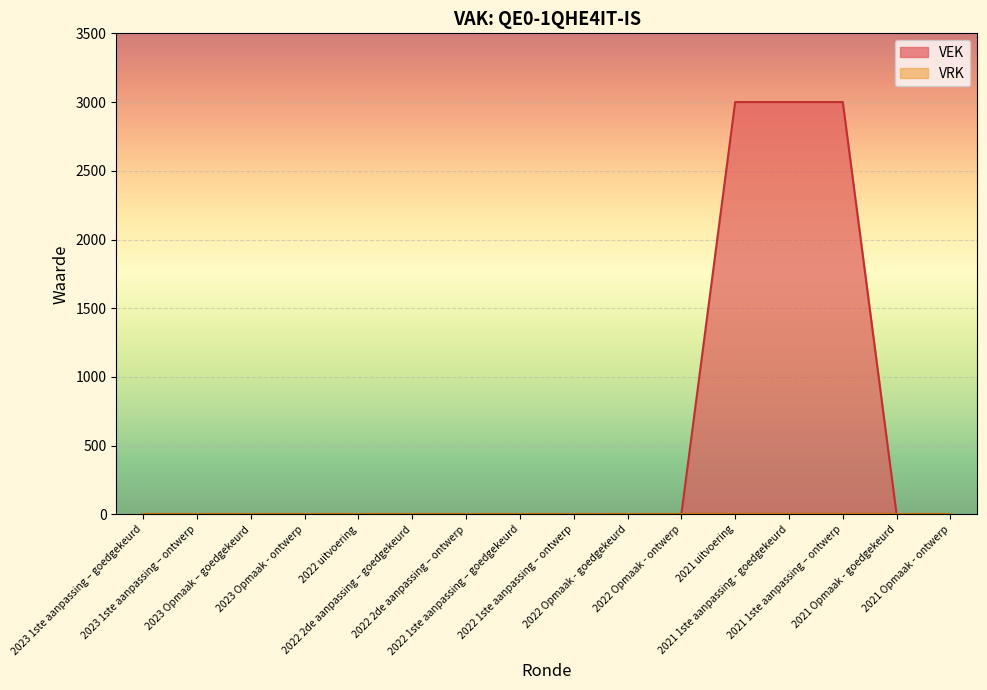

What is the average value?

562